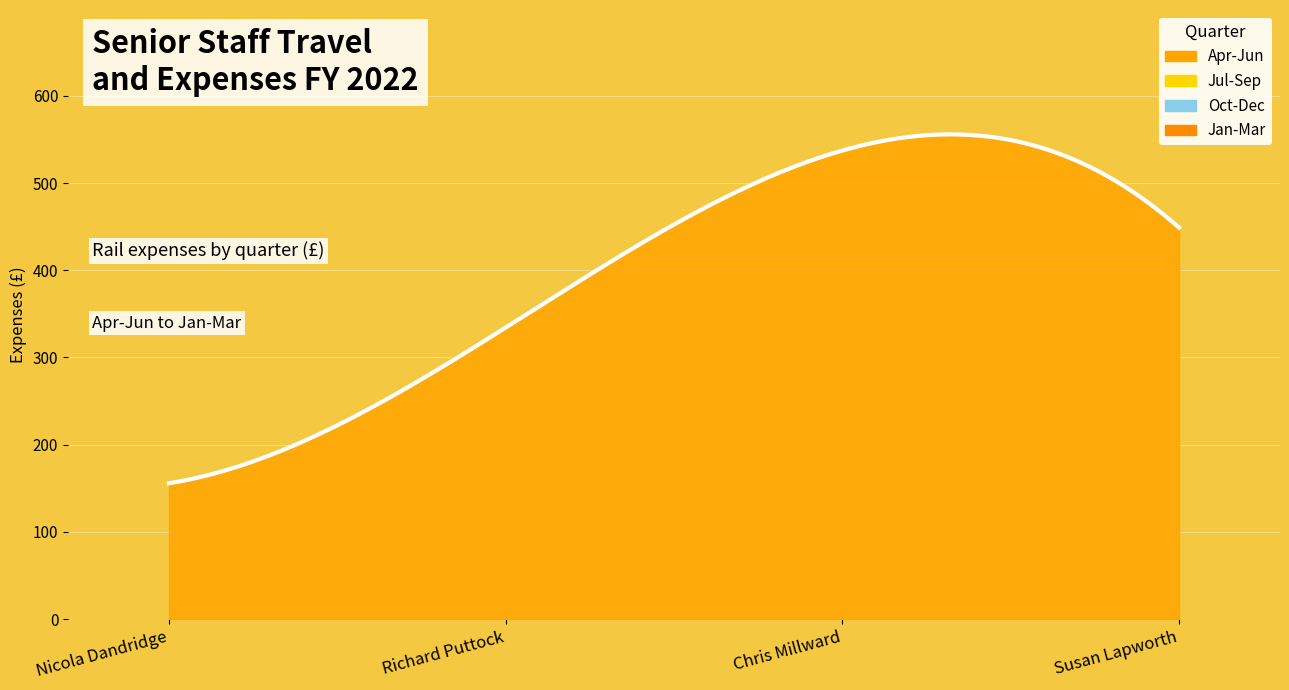

True or false: Jan-Mar and Oct-Dec cross at least once.

False